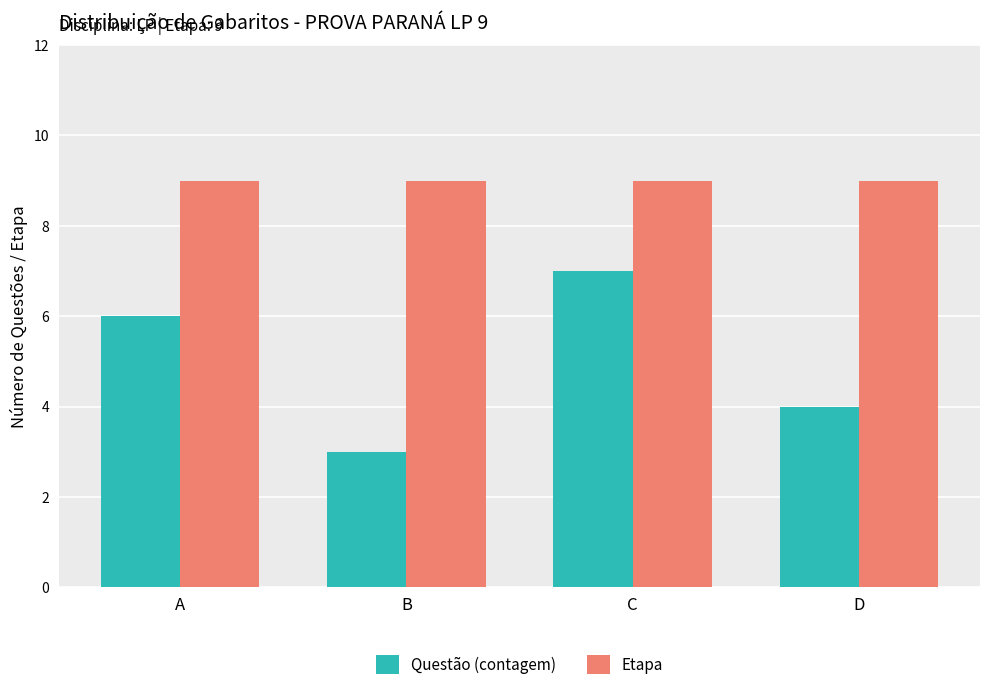

What is the difference between the highest and lowest values at C?

2